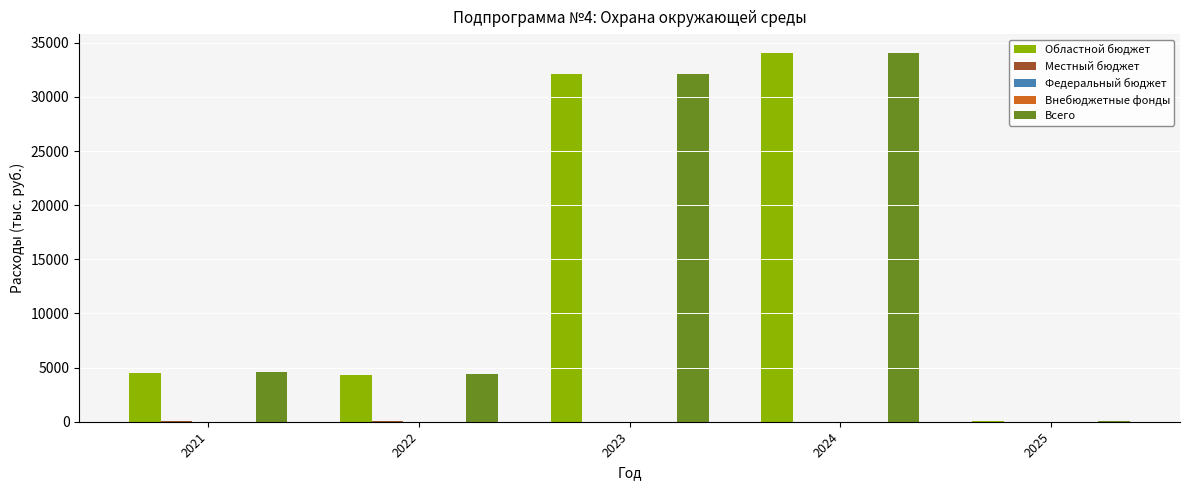

What is the difference between the Местный бюджет values at 2024 and 2023?

5.0